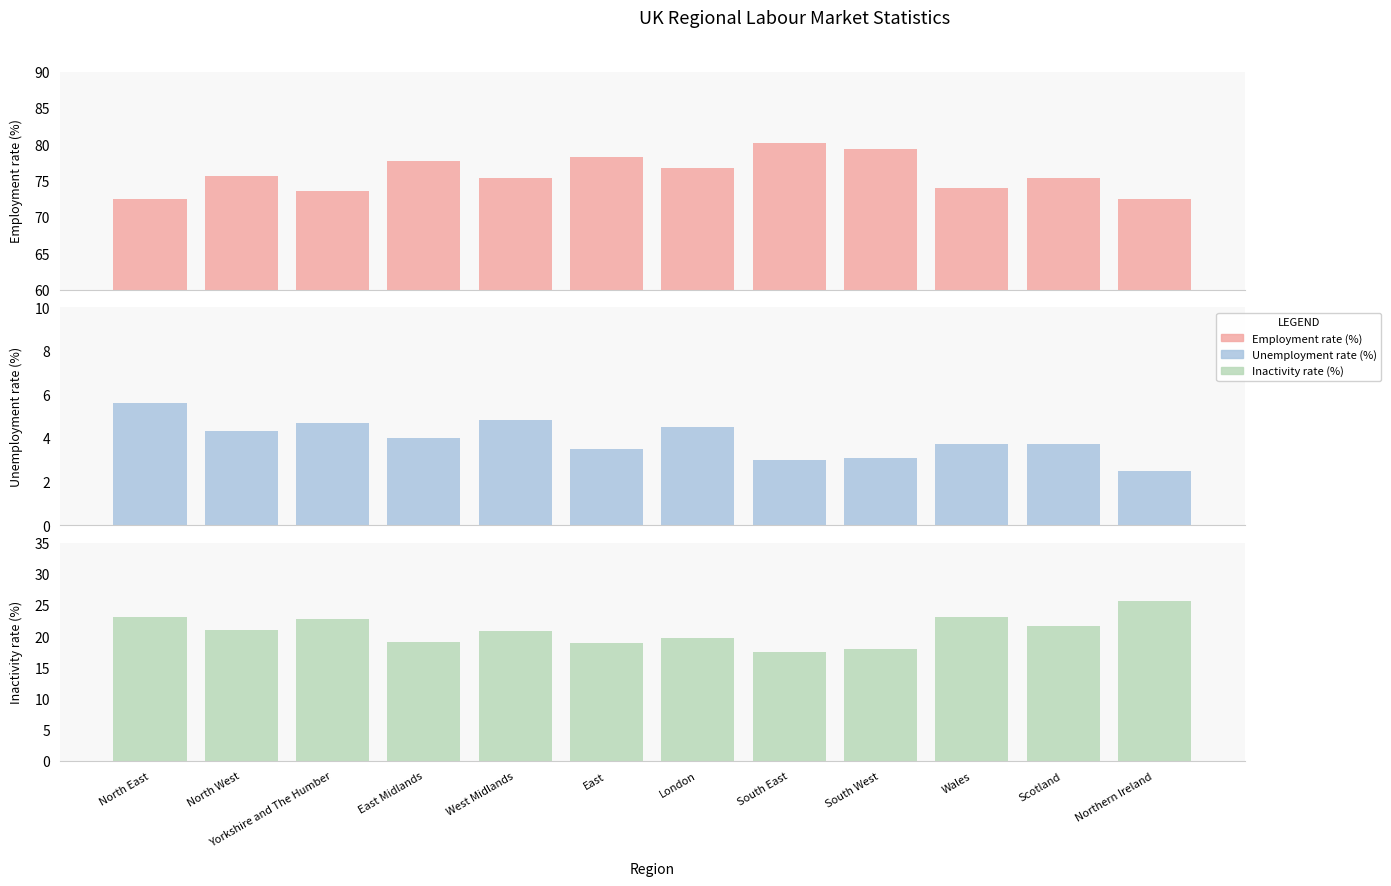

At which label does Unemployment rate (%) reach its minimum?

Northern Ireland